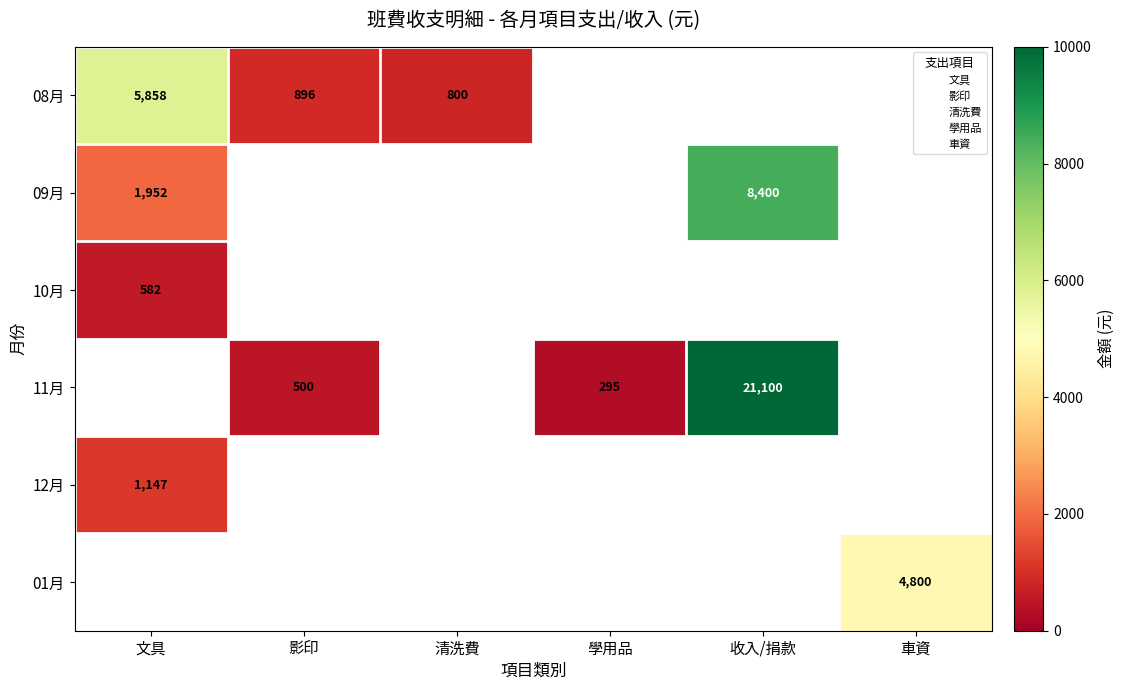

At which label is 10月 closest to 582?

文具